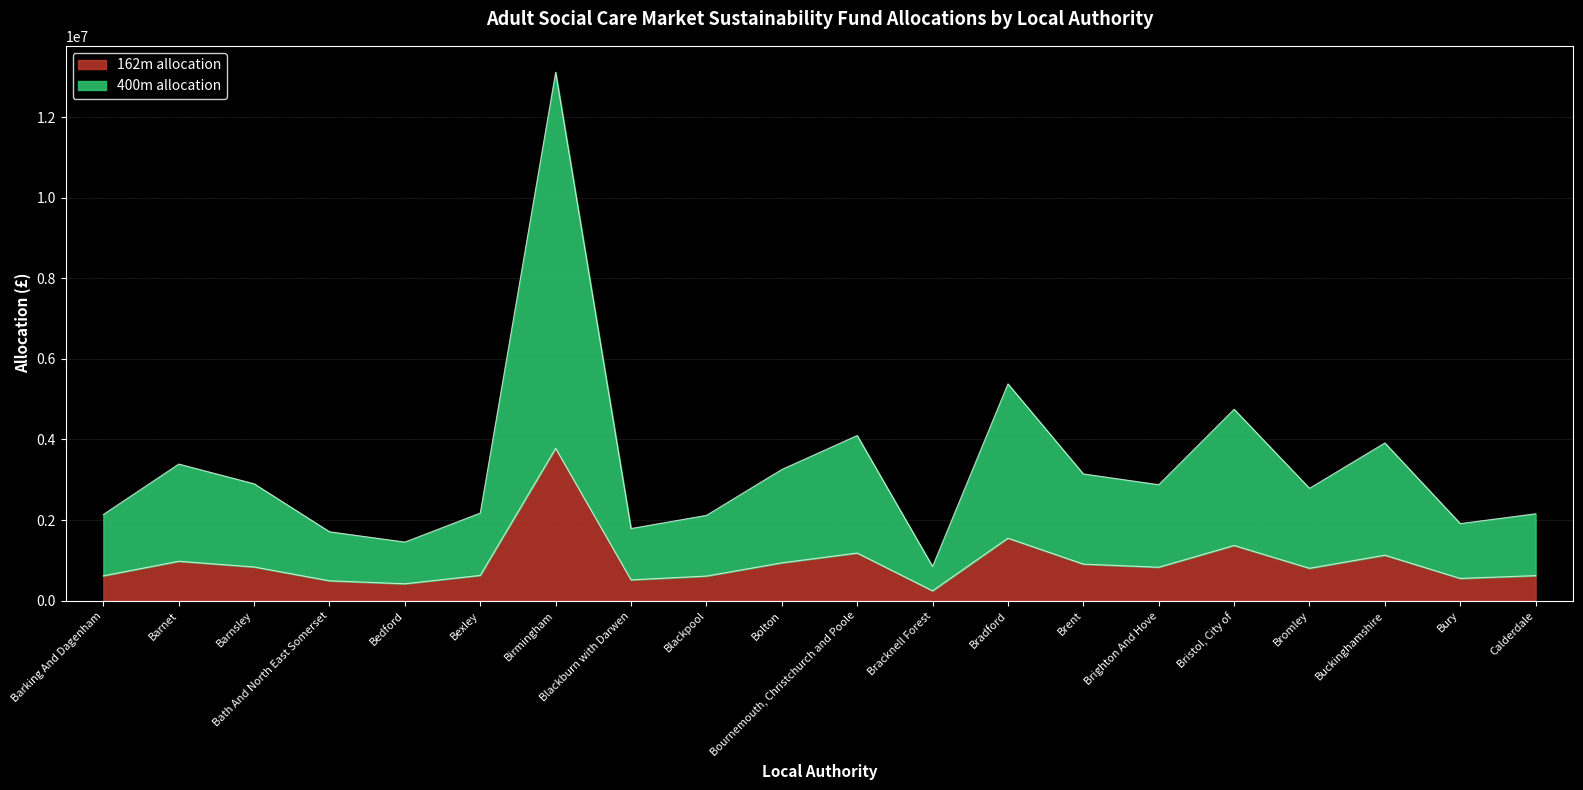

What is the label of the 4th point from the right?

Bromley